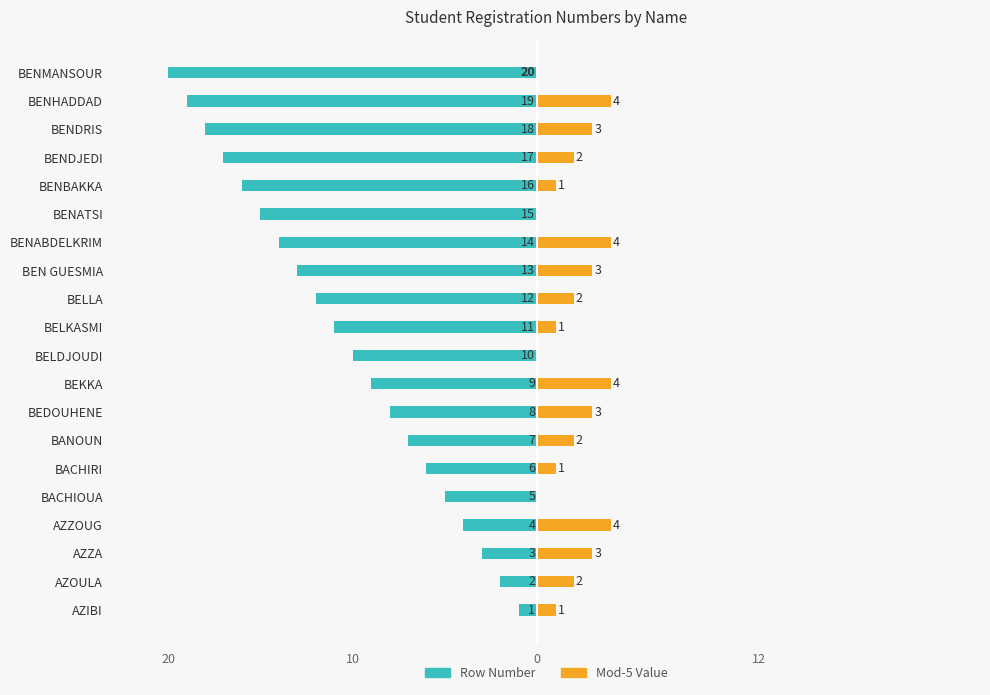

Reading right to left, what are all the values shown in this chart?

Row Number: -20	-19	-18	-17	-16	-15	-14	-13	-12	-11	-10	-9	-8	-7	-6	-5	-4	-3	-2	-1
Mod-5 Value: 0	4	3	2	1	0	4	3	2	1	0	4	3	2	1	0	4	3	2	1